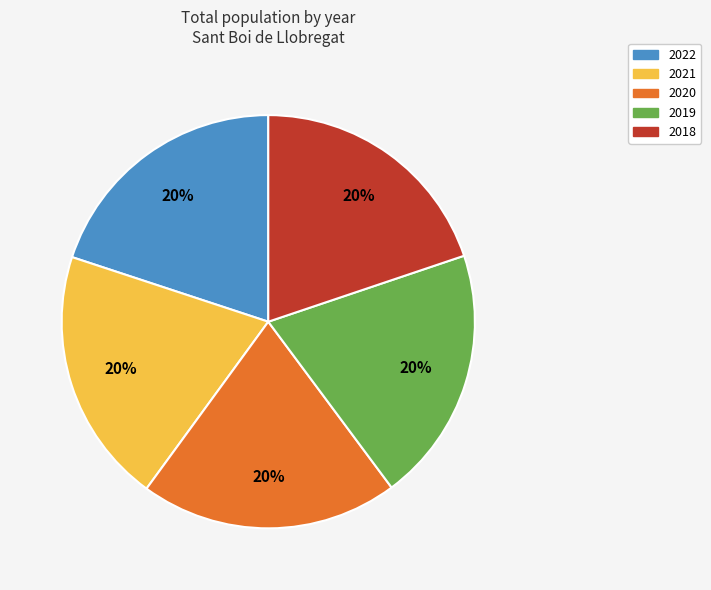

Is the sum of 2022 and 2021 greater than half?

No